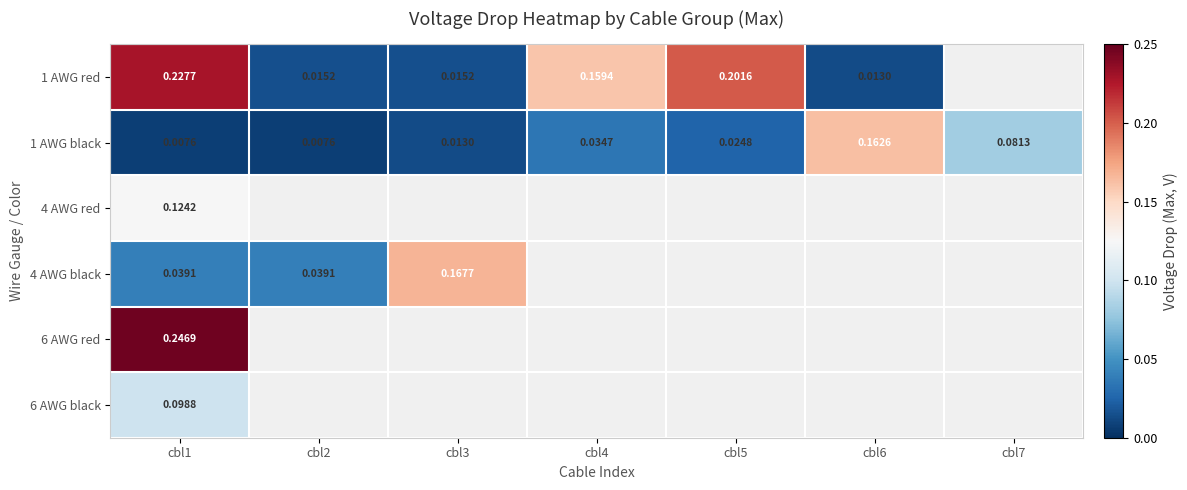

Which series has the largest range (max minus min)?

1 AWG red